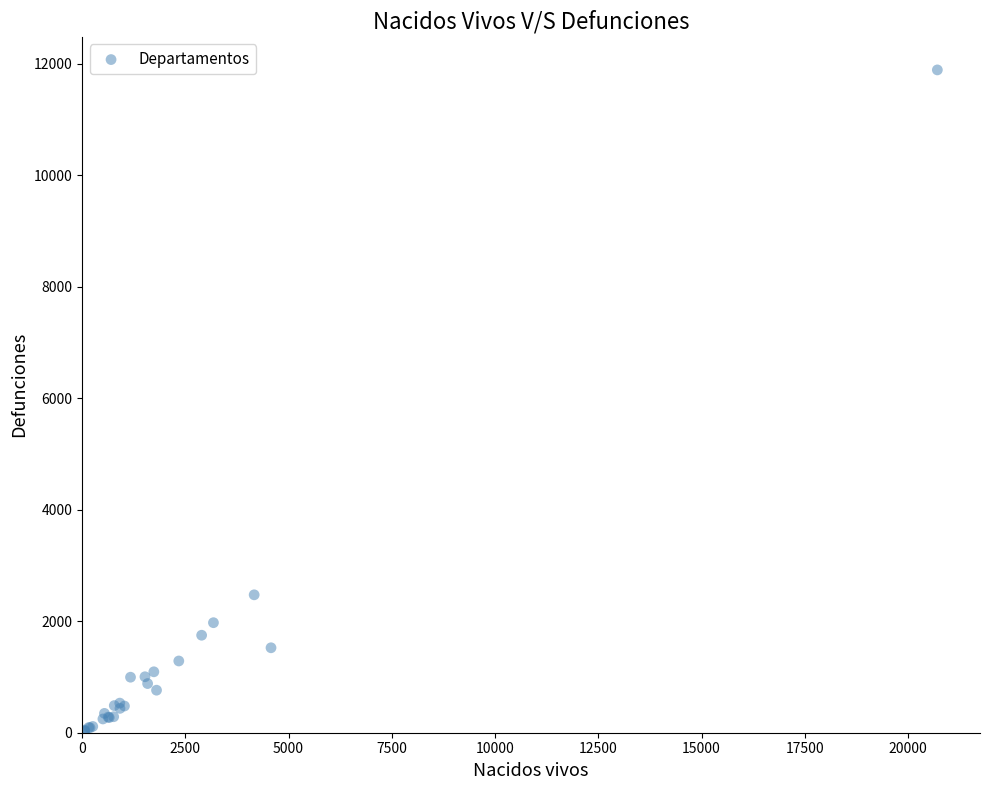

What Y value in the scatter plot is closest to 5957?

2474